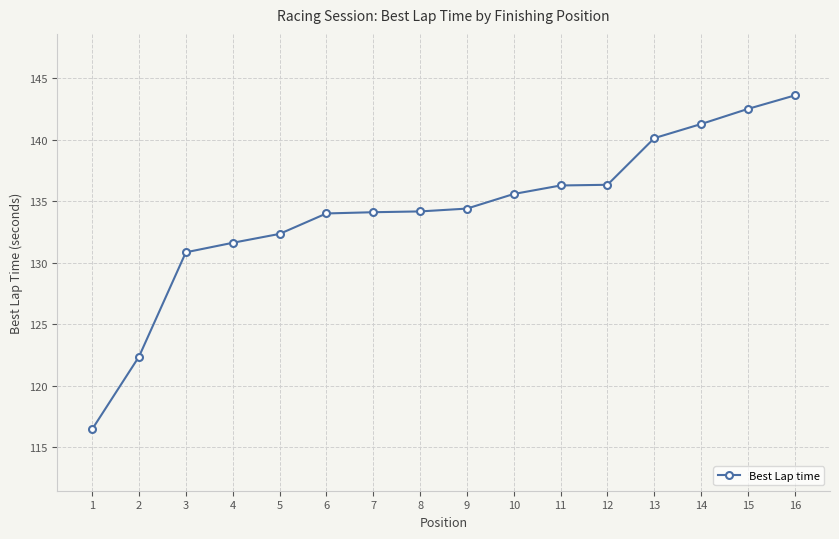

Which category has the highest value across all series?

16